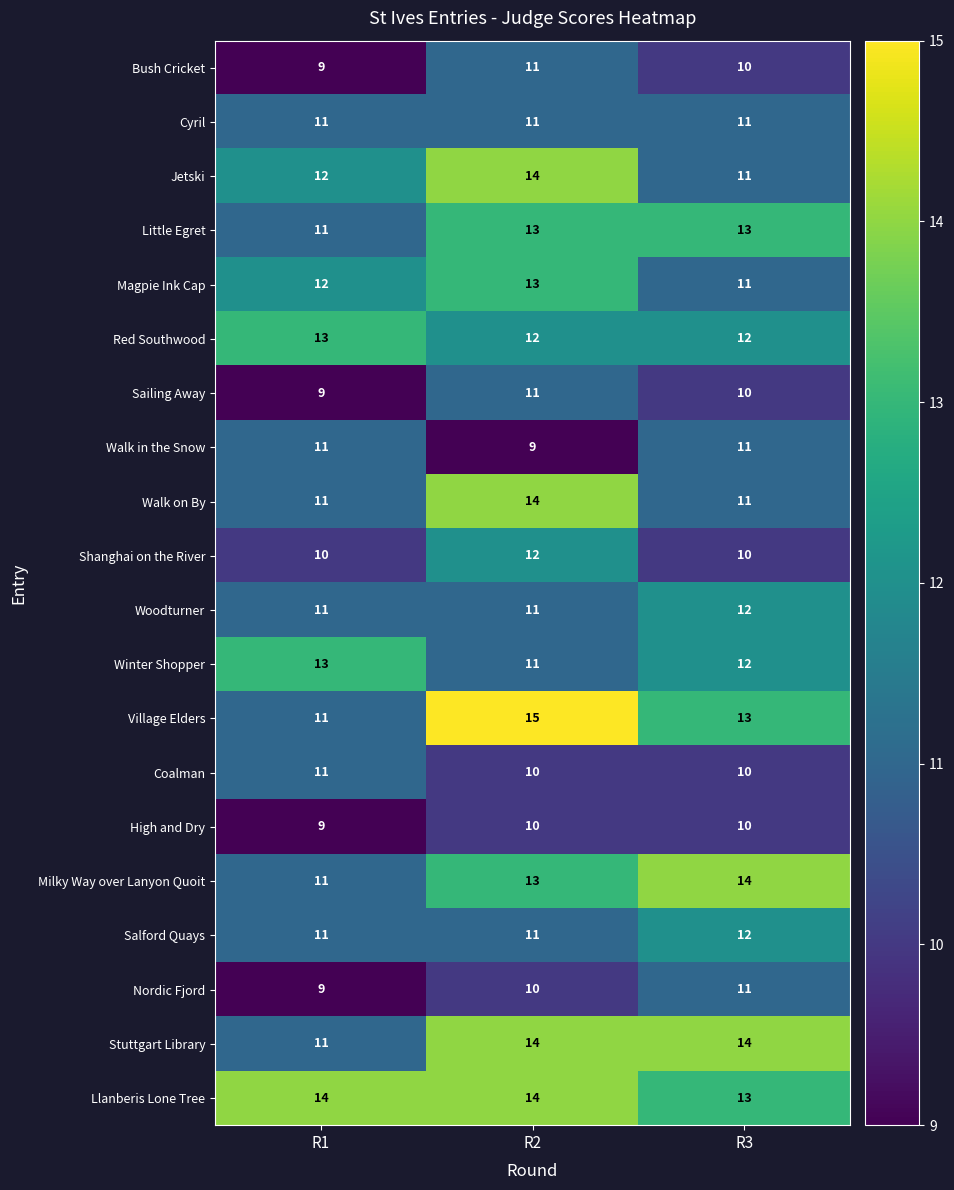

What is the difference between the maximum and minimum values in the Jetski series?

3